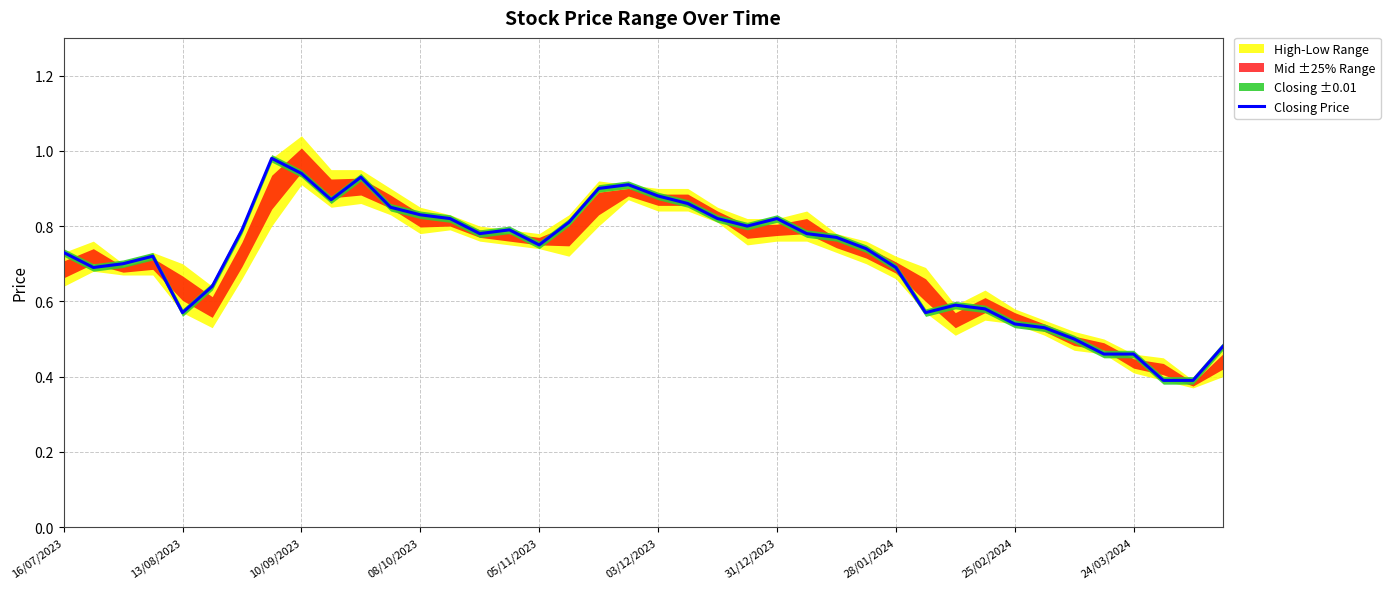

What is the difference between the second highest and minimum values?

0.5